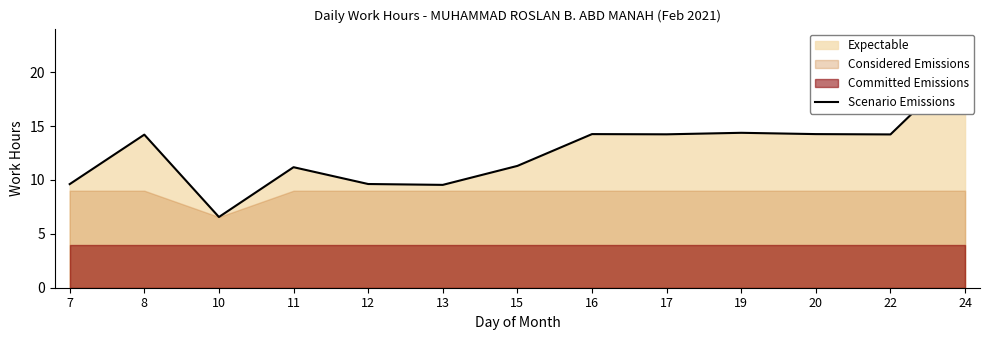

What is the average value?

12.6